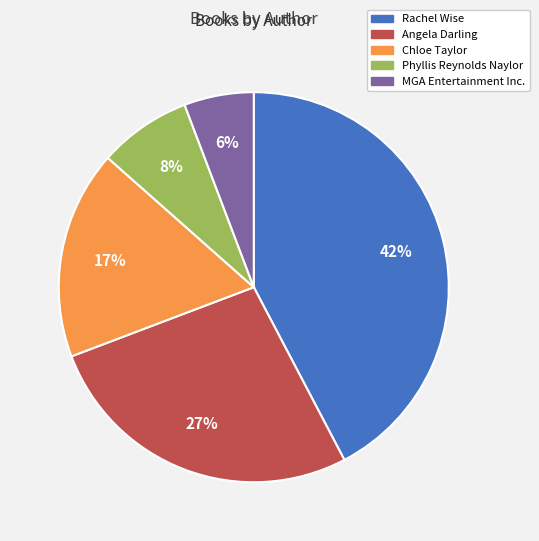

Is there a majority slice in this chart?

No